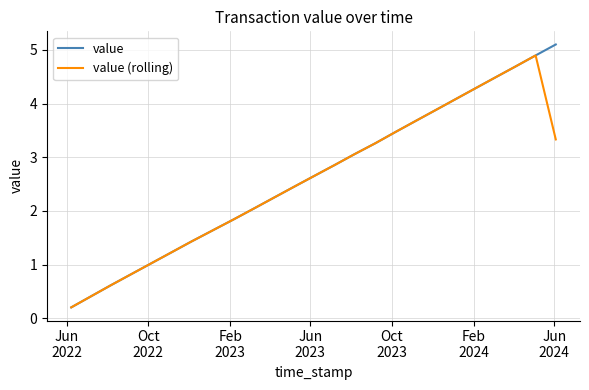

Reading left to right, extract all data points from this chart.

value: 0.2	0.4	0.6	0.8	1.0	1.2	1.4	1.6	1.8	2.0	2.2	2.4	2.7	2.9	3.1	3.3	3.5	3.7	3.9	4.1	4.3	4.5	4.7	4.9	5.1
value (rolling): 0.2	0.4	0.6	0.8	1.0	1.2	1.4	1.6	1.8	2.0	2.2	2.4	2.7	2.9	3.1	3.3	3.5	3.7	3.9	4.1	4.3	4.5	4.7	4.9	3.3